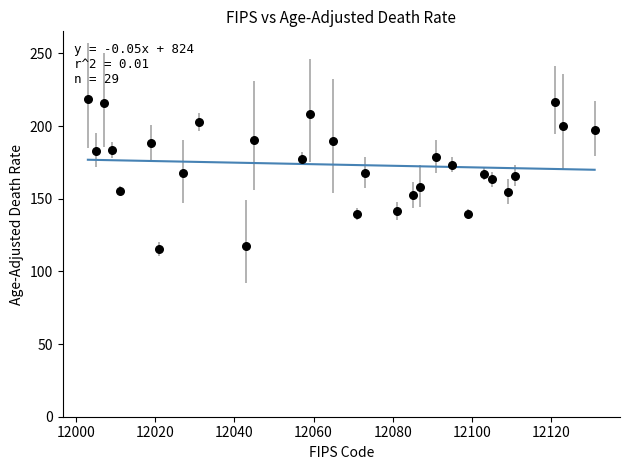

What is the range of Y values (max minus min)?

103.7